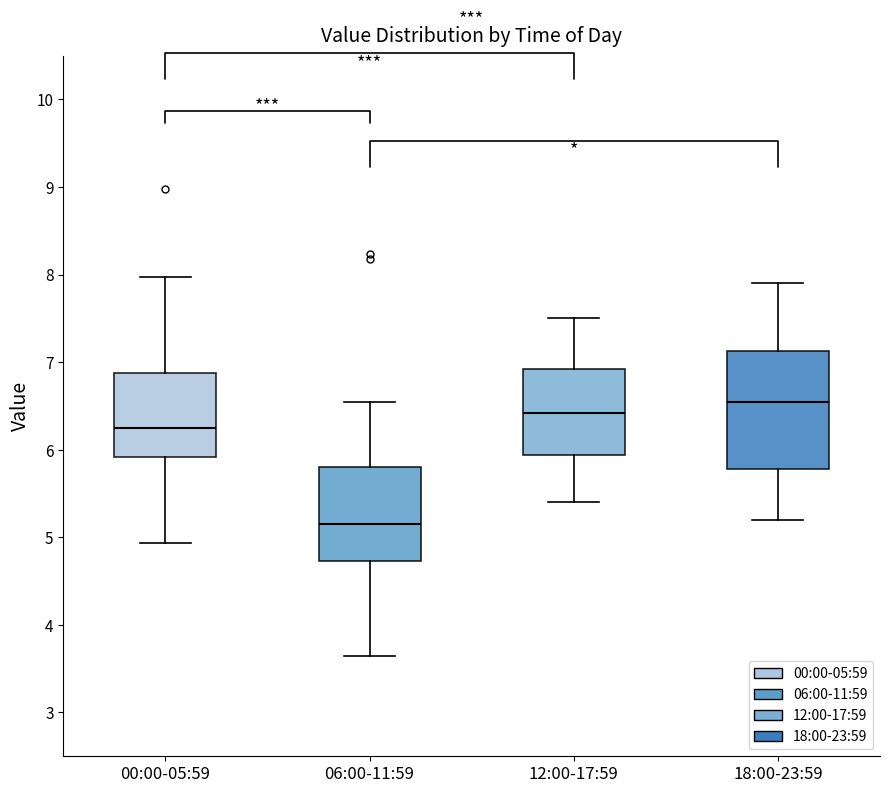

Which box's median line is the highest?

18:00-23:59